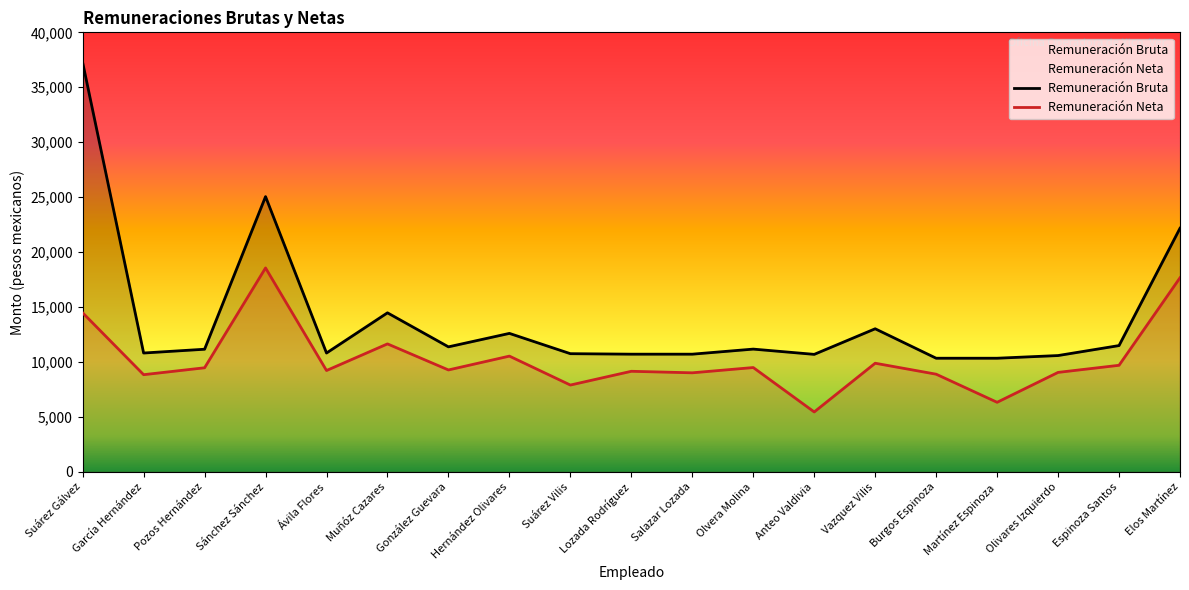

Where does the Remuneración Neta series first go above 9281?

Suárez Gálvez